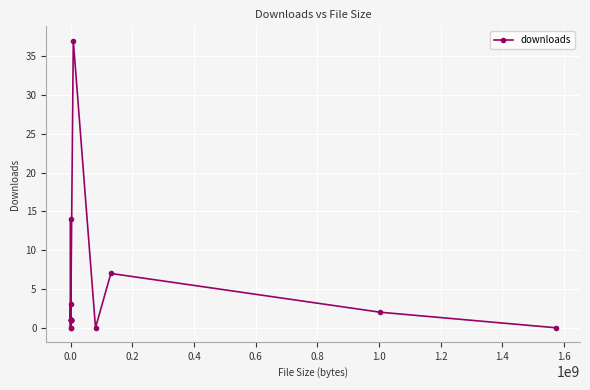

What is the sum of all values?

70